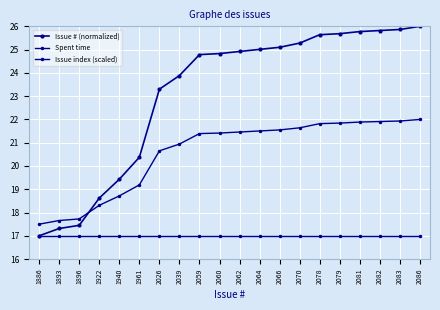

How many lines are shown in the chart?

3